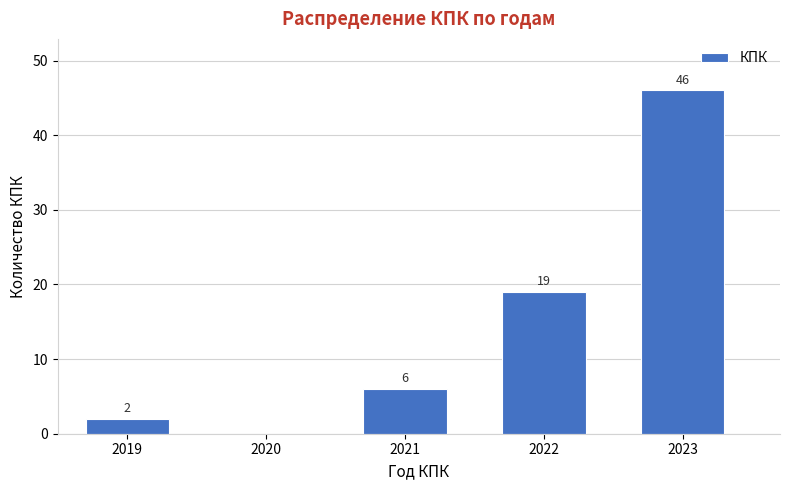

Reading right to left, transcribe all the data shown in this chart.

2023=46	2022=19	2021=6	2020=0	2019=2